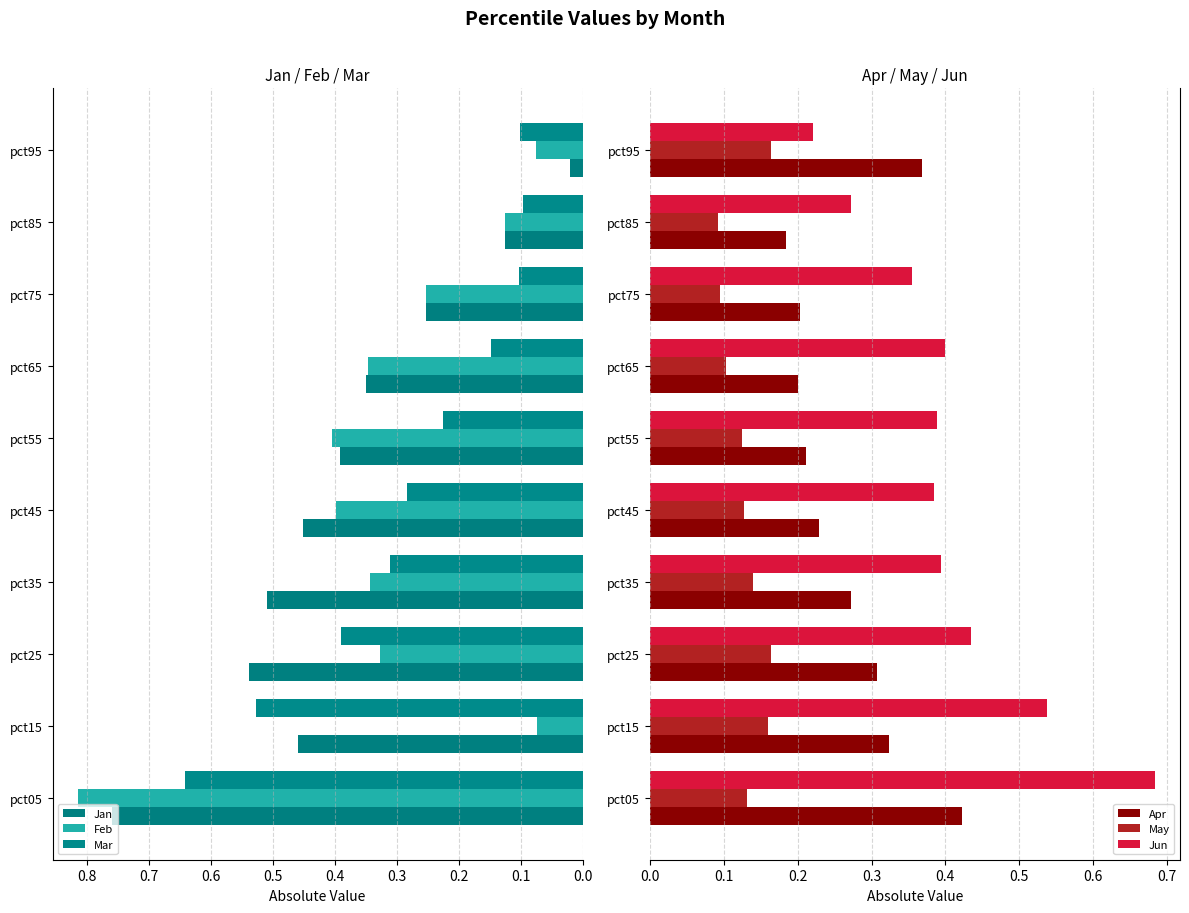

True or false: Jun has a value of 0.4 at pct65.

True